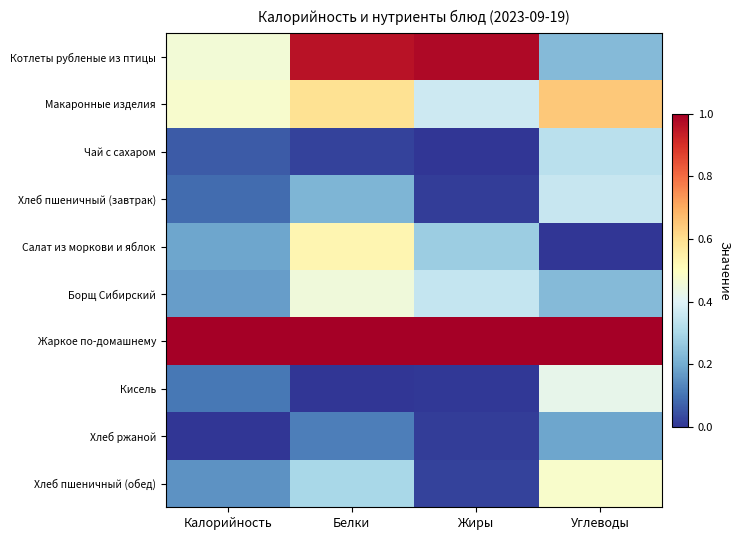

At how many categories does at least one series exceed 0?

4